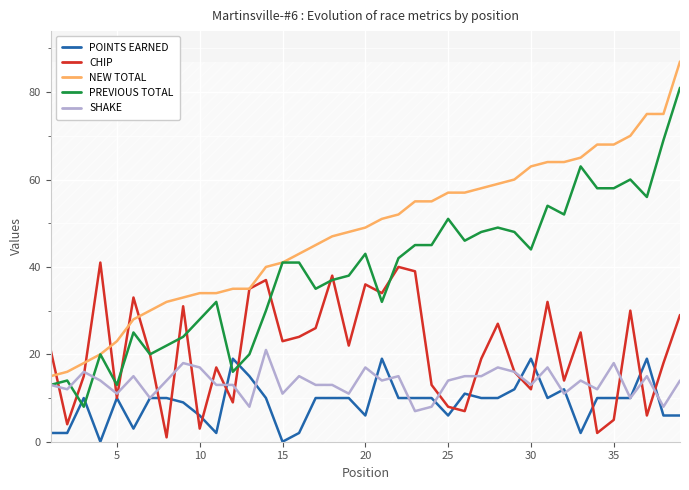

What is the greatest value displayed?

87